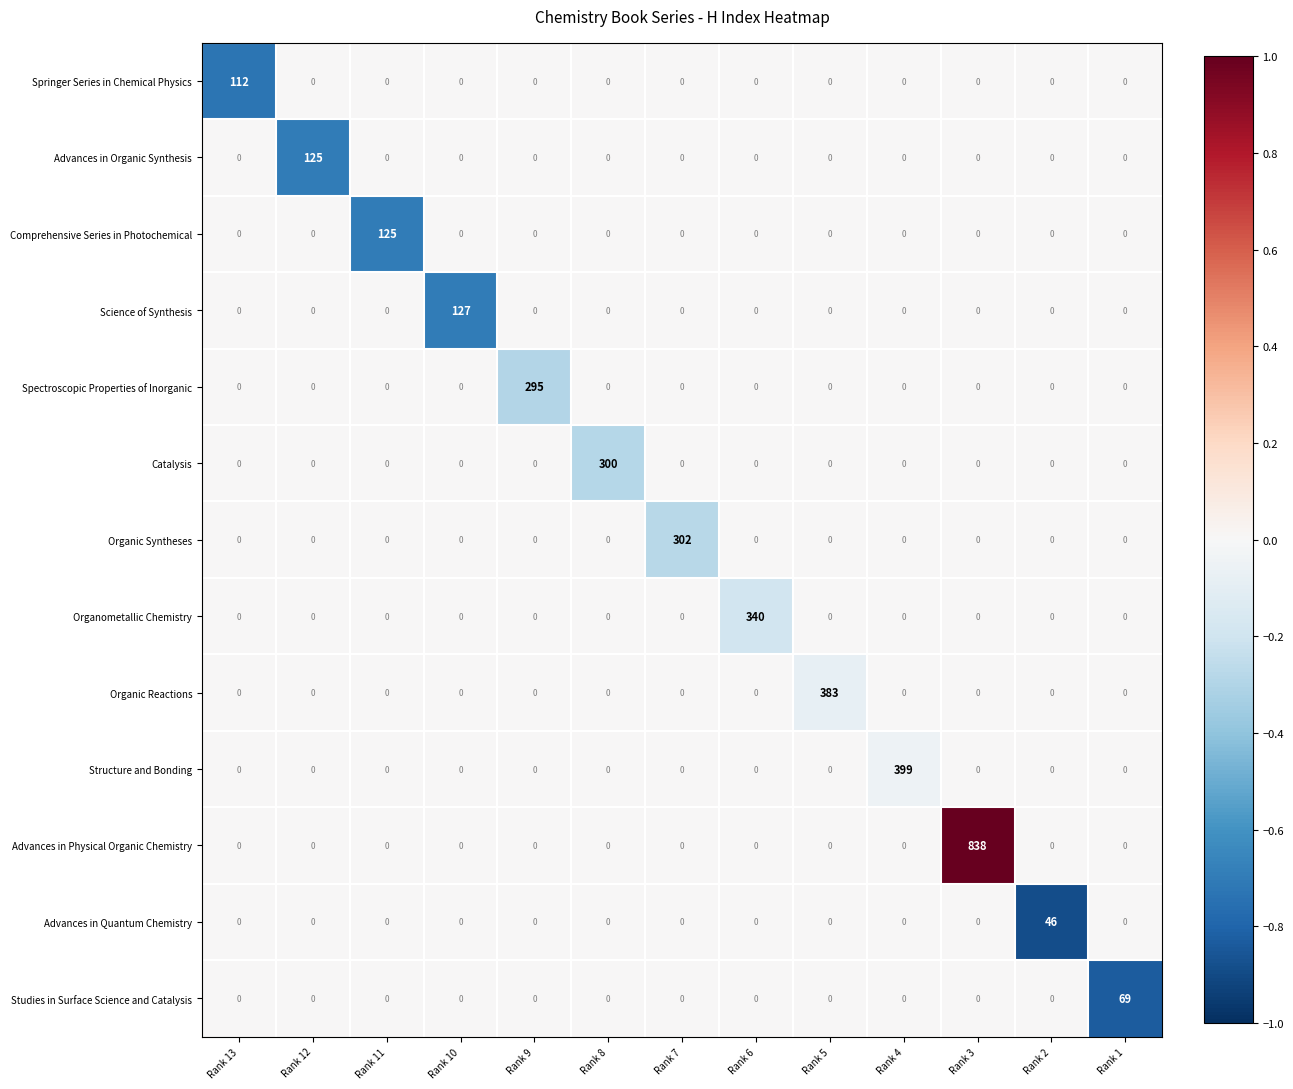

Which series has the largest range (max minus min)?

Advances in Physical Organic Chemistry